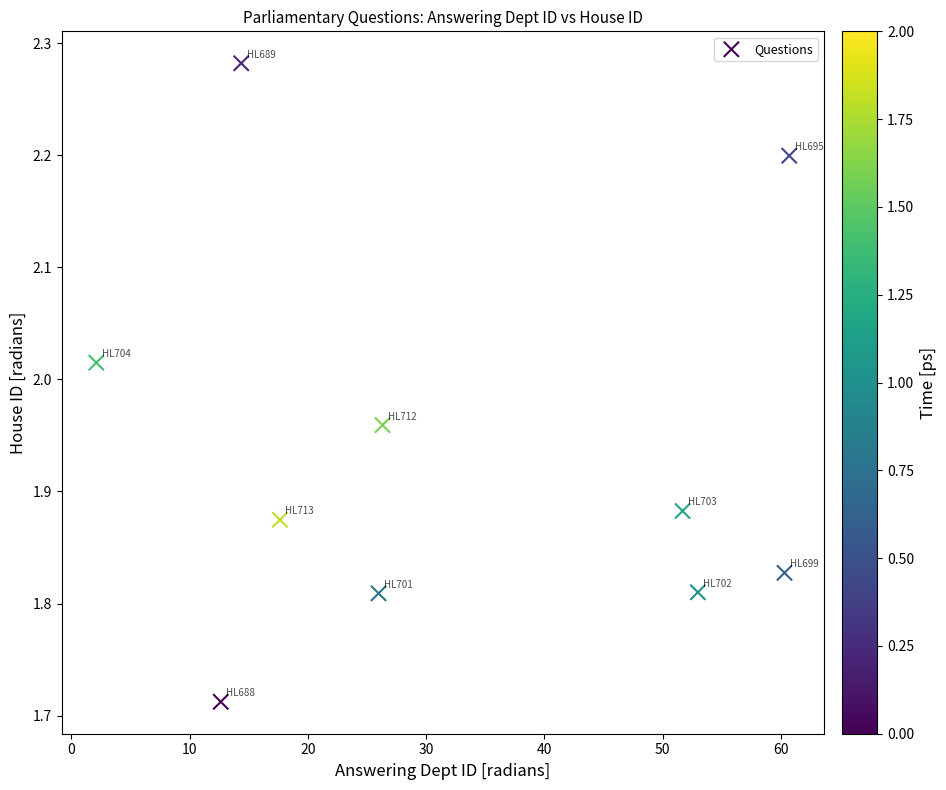

What is the average X value?

32.5